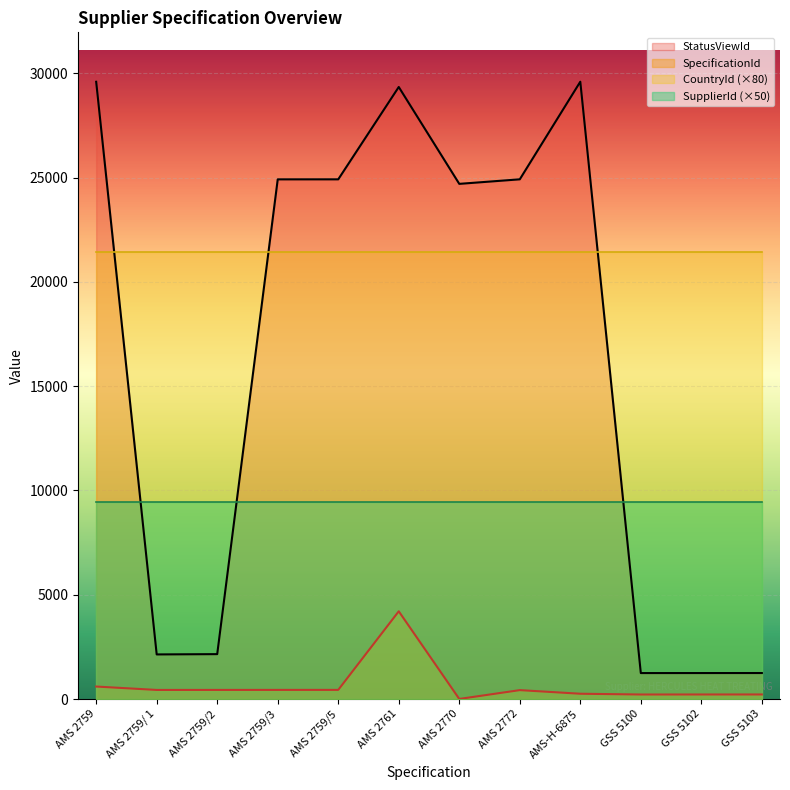

What is the difference between the SpecificationId values at GSS 5102 and AMS 2772?

209